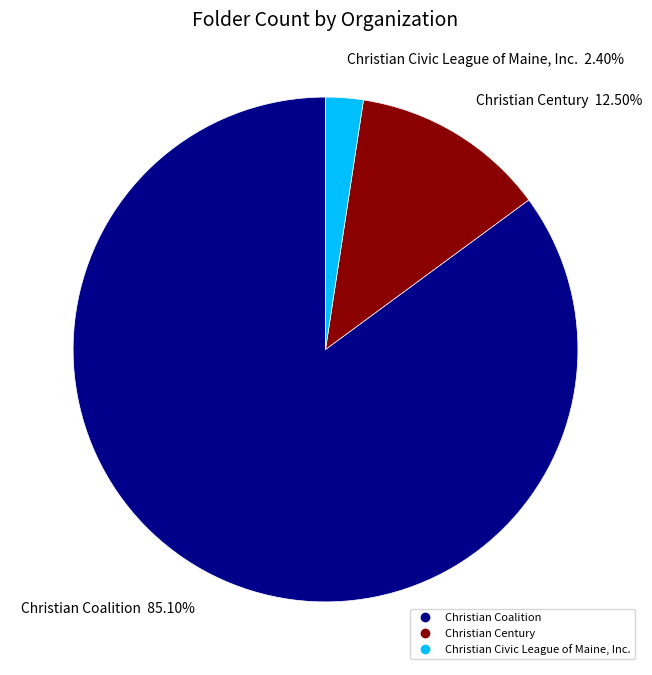

To the nearest percent, what is the difference between the largest and smallest slice percentages?

83%